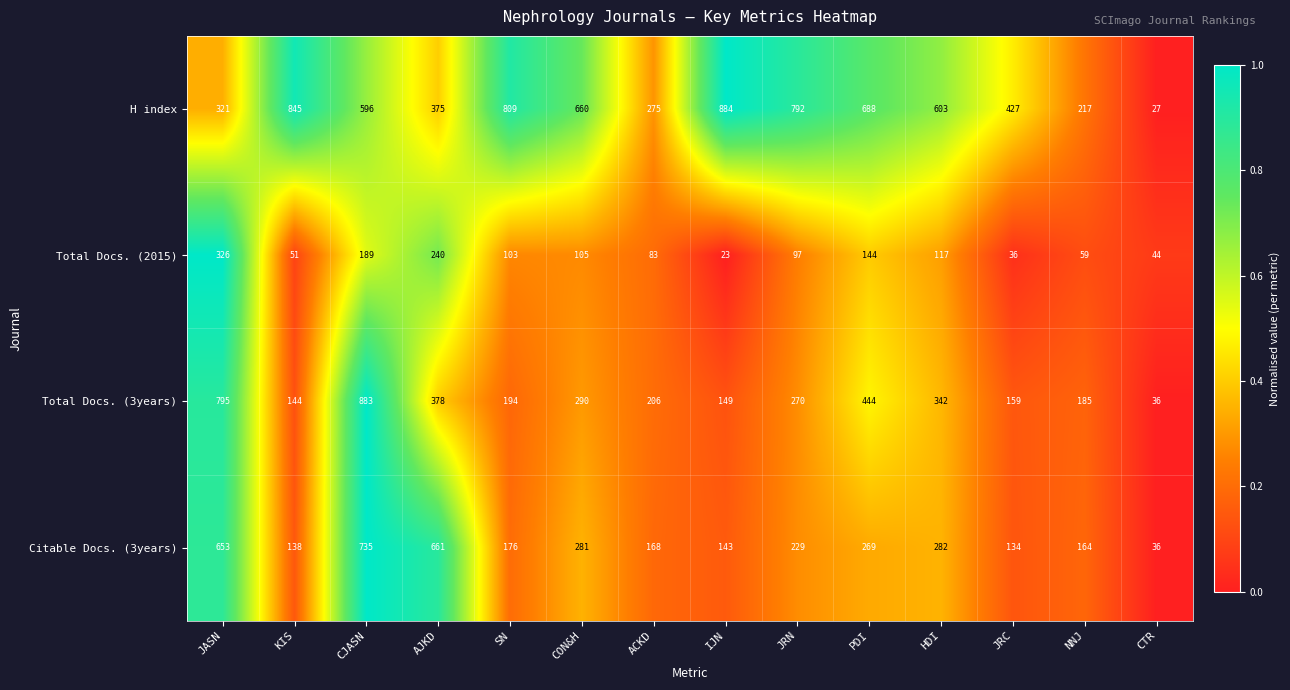

What is the difference between the second highest and second lowest values in the Total Docs. (2015) series?

204